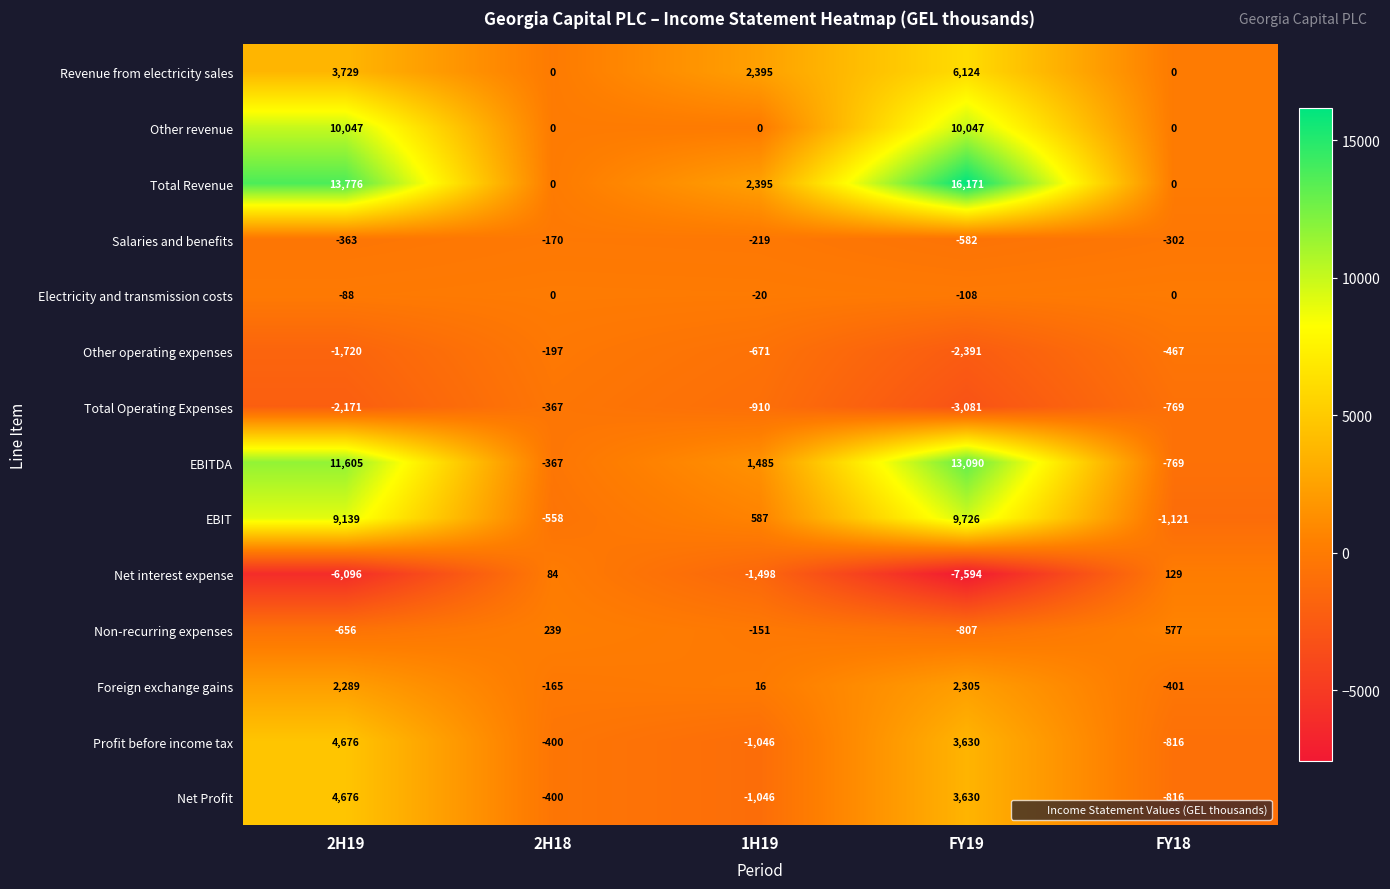

What is the maximum value shown in the chart?

16171